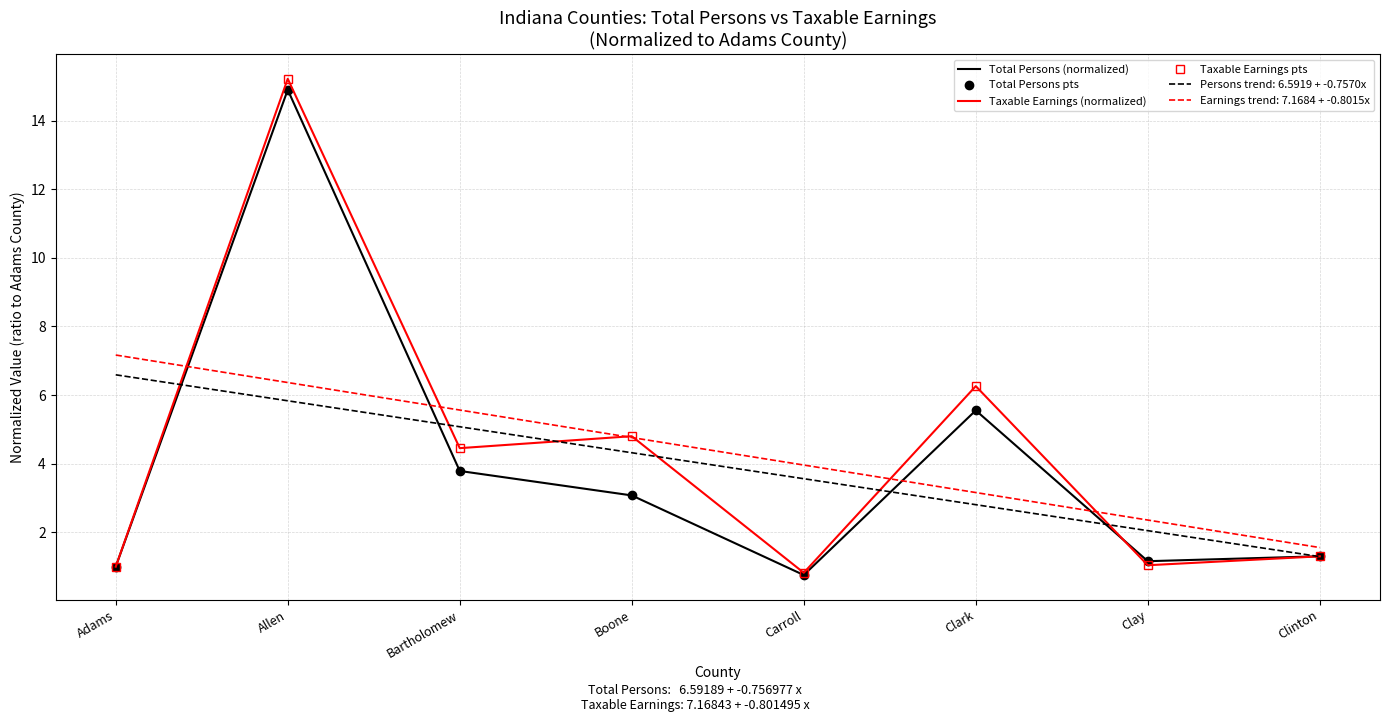

How many lines are shown in the chart?

4